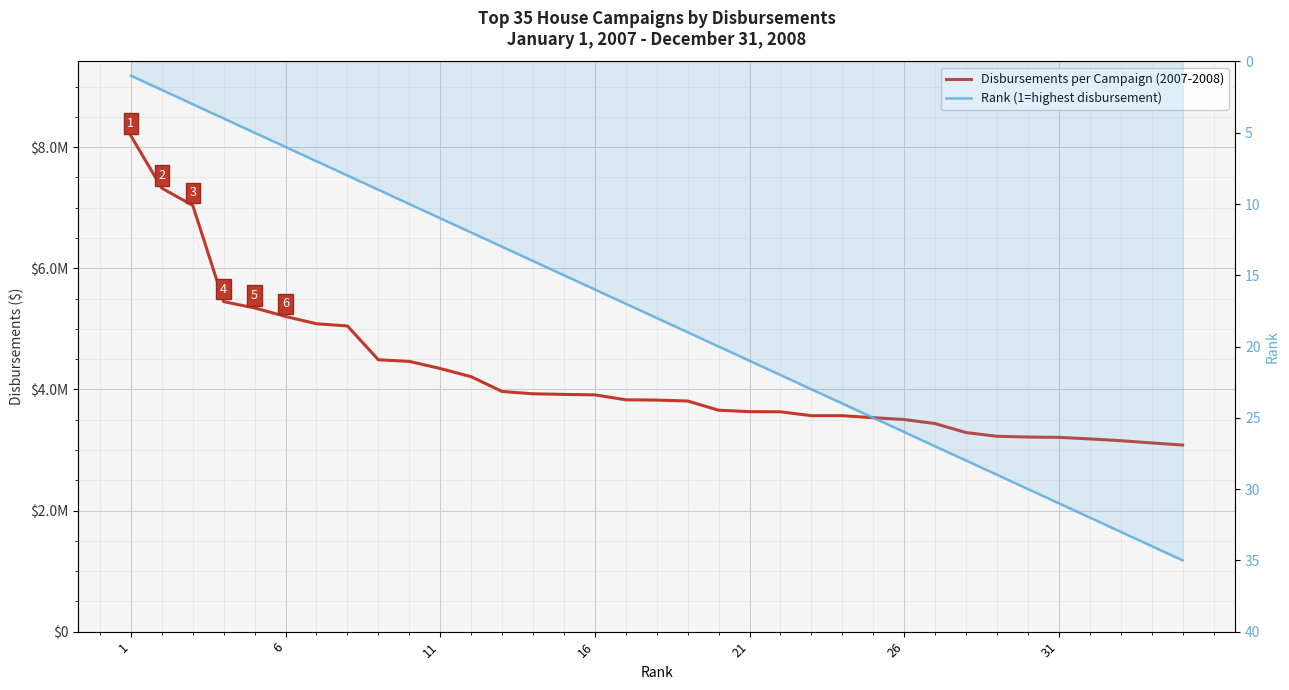

At how many categories does at least one series exceed 7501786?

1